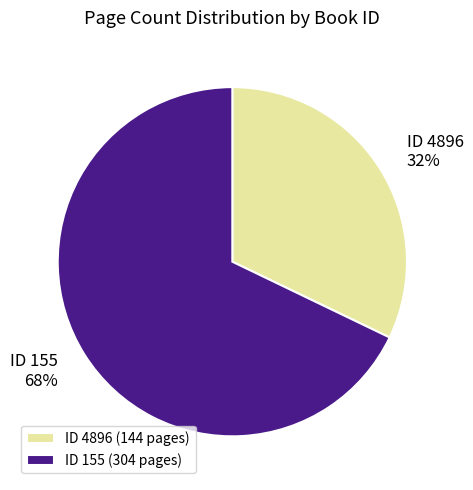

Do ID 155 and ID 4896 together represent more than half of the pie?

Yes